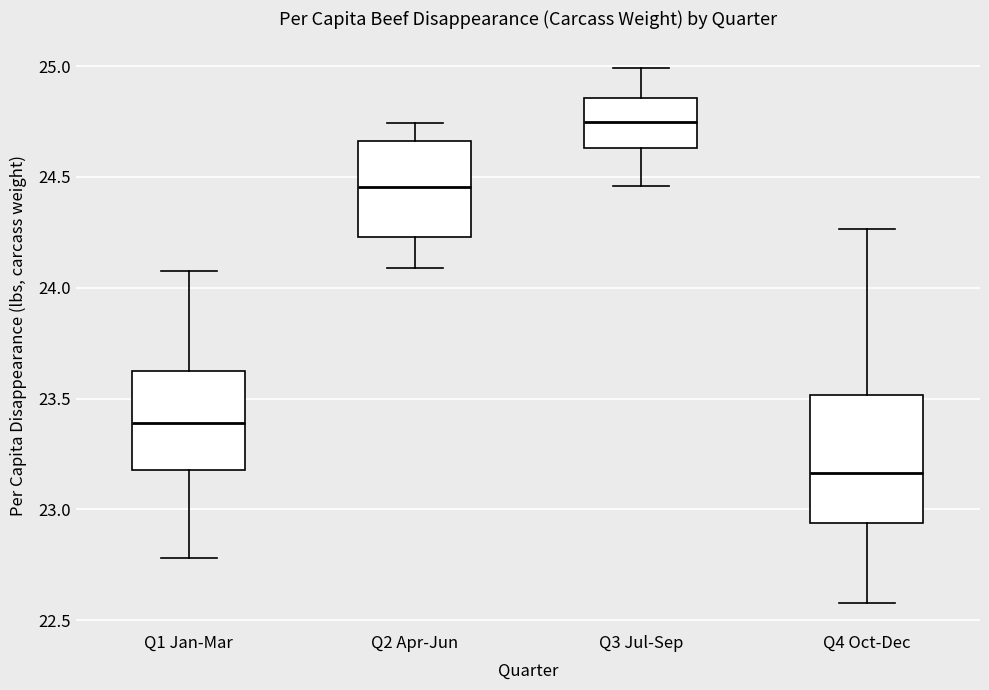

Which box has the lowest median line?

Q4 Oct-Dec